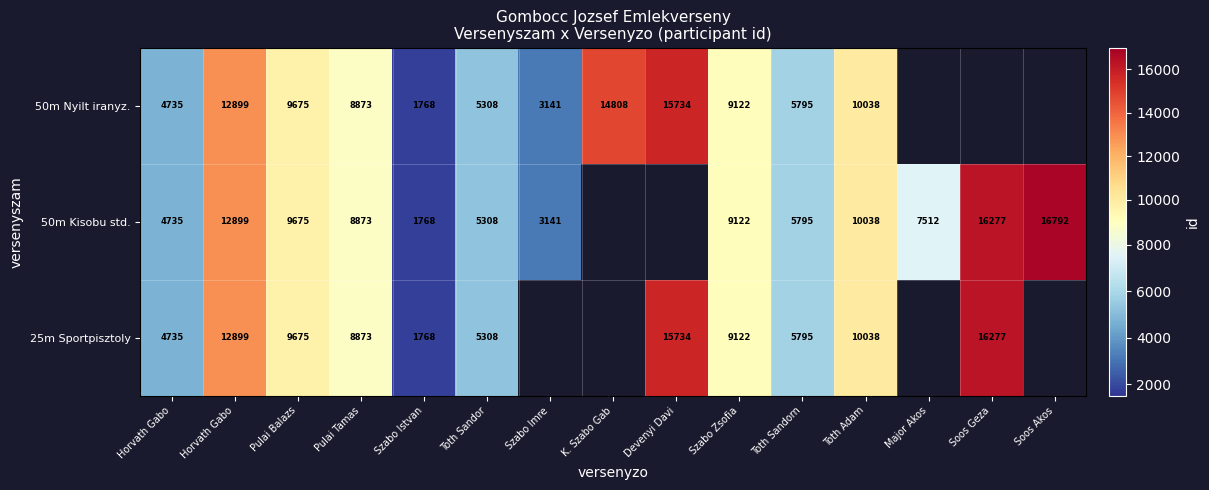

At which category is the sum across all series the highest?

Horvath Gabo